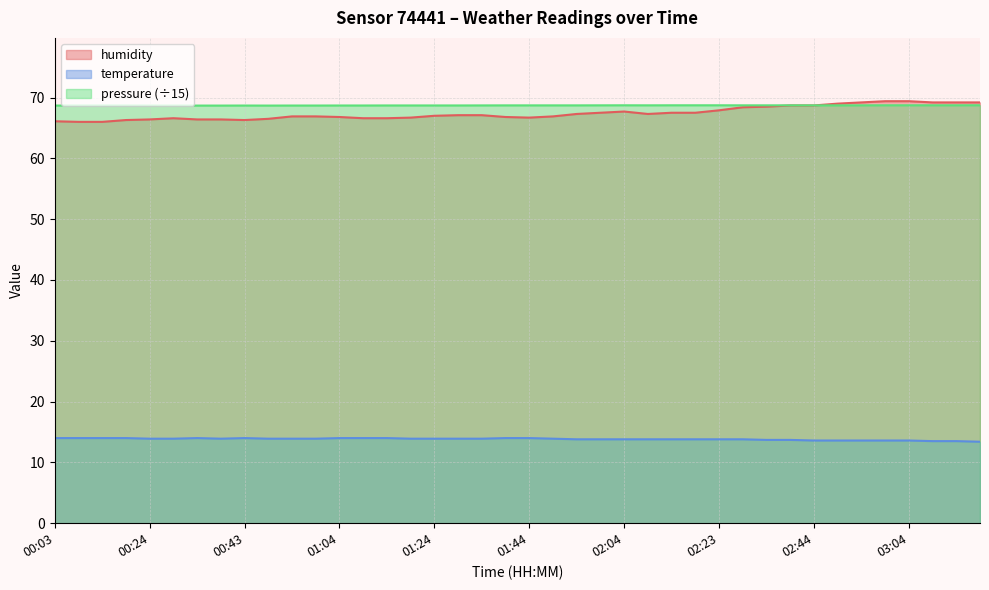

How many lines are shown in the chart?

3